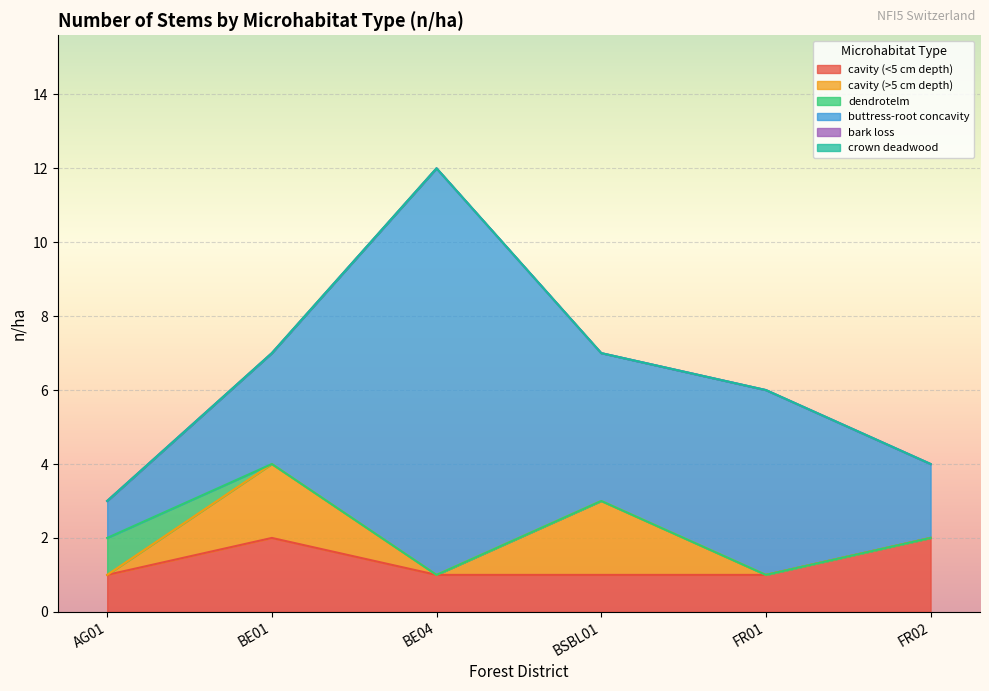

Reading left to right, list all the values displayed in this chart.

cavity (<5 cm depth): AG01=1	BE01=2	BE04=1	BSBL01=1	FR01=1	FR02=2
cavity (>5 cm depth): AG01=0	BE01=2	BE04=0	BSBL01=2	FR01=0	FR02=0
dendrotelm: AG01=1	BE01=0	BE04=0	BSBL01=0	FR01=0	FR02=0
buttress-root concavity: AG01=1	BE01=3	BE04=11	BSBL01=4	FR01=5	FR02=2
bark loss: AG01=0	BE01=0	BE04=0	BSBL01=0	FR01=0	FR02=0
crown deadwood: AG01=0	BE01=0	BE04=0	BSBL01=0	FR01=0	FR02=0